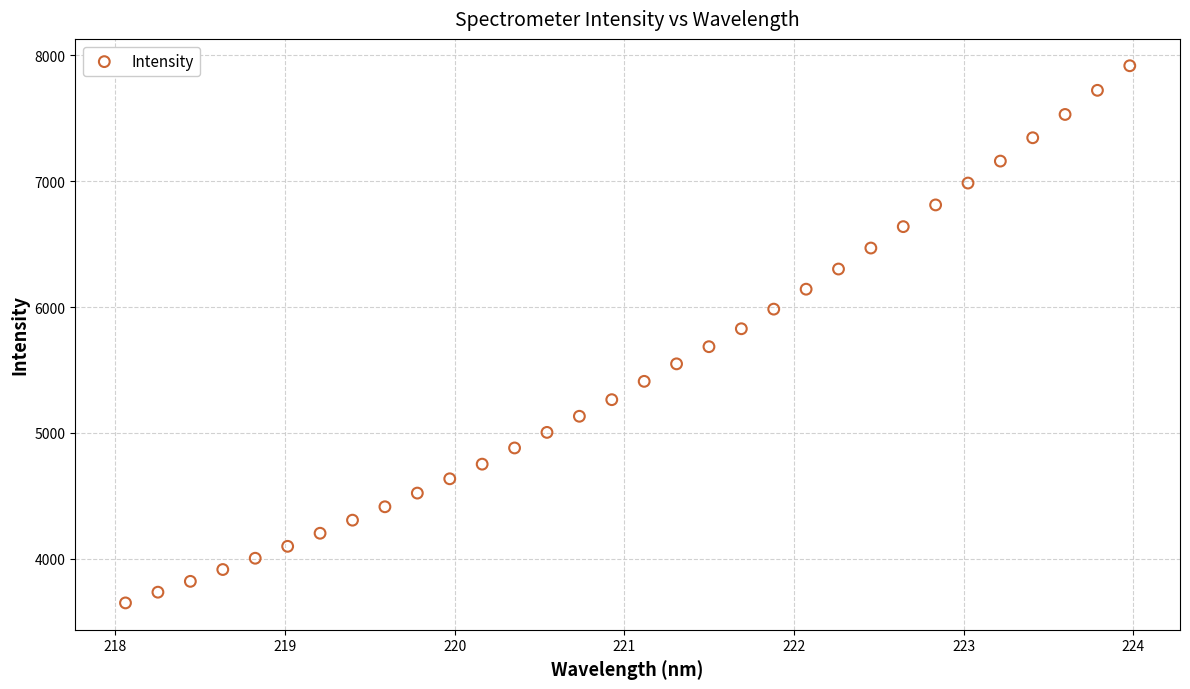

What is the range of Y values (max minus min)?

4266.8